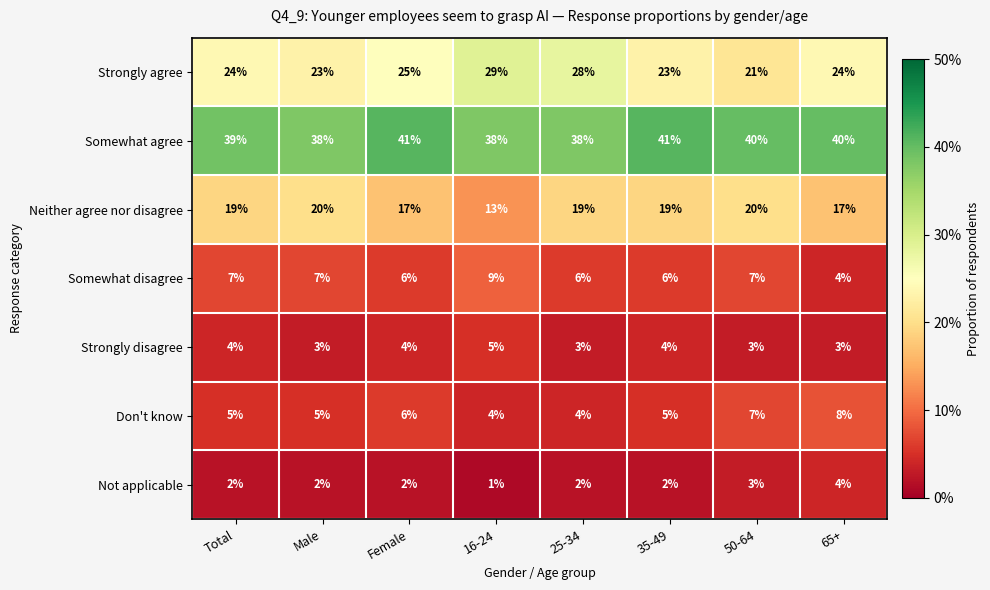

At which category does the chart reach its minimum across all series?

16-24